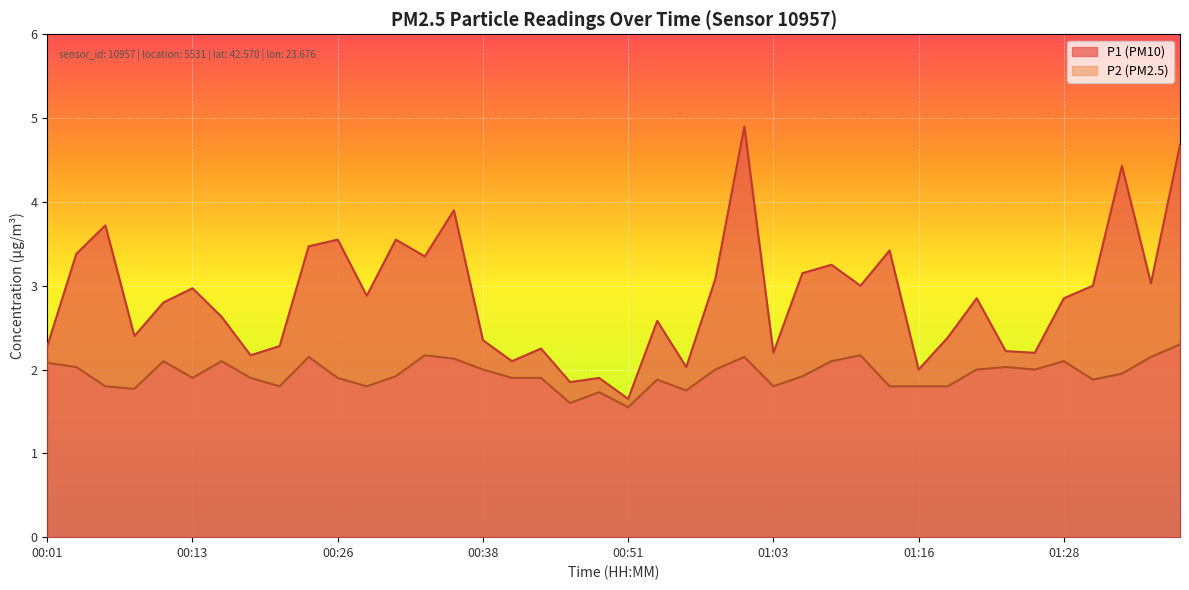

Which category has the highest value in the P2 series?

01:38